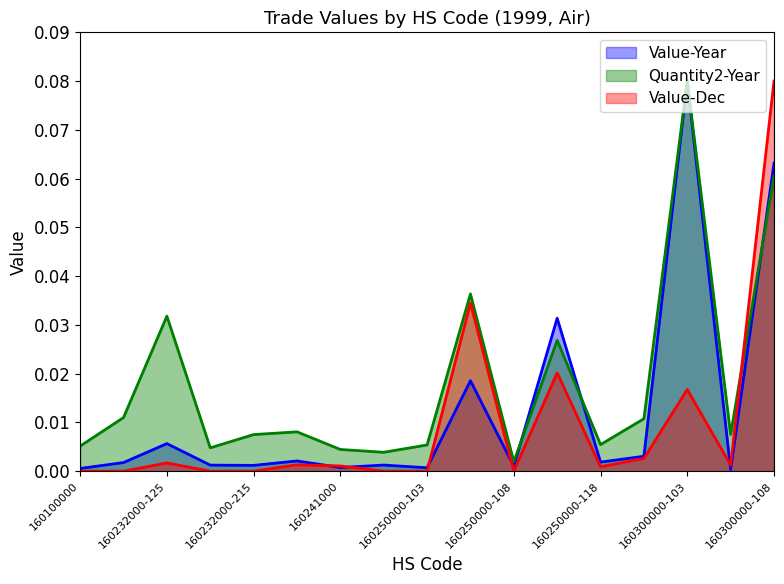

At which category does Quantity2-Year reach its first local peak?

160232000-125